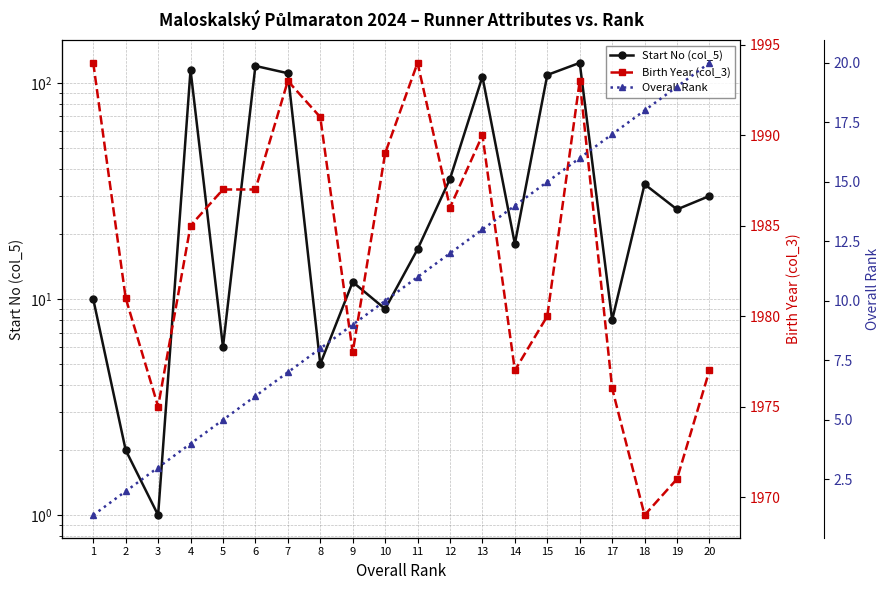

What is the difference between the highest and lowest values at 4?

1981